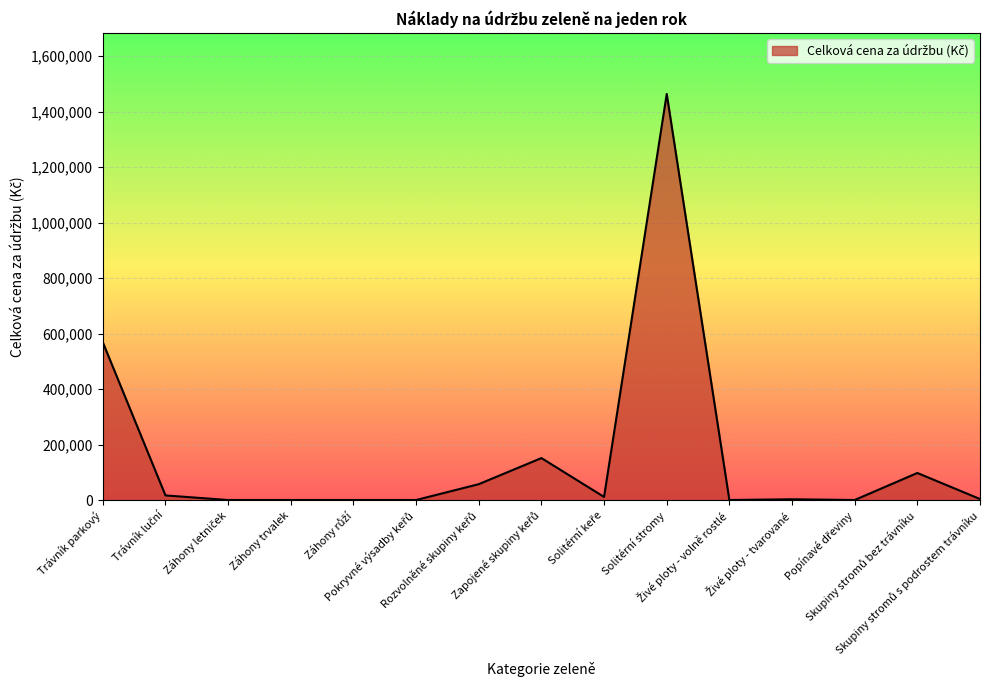

What is the greatest value displayed?

1463944.7